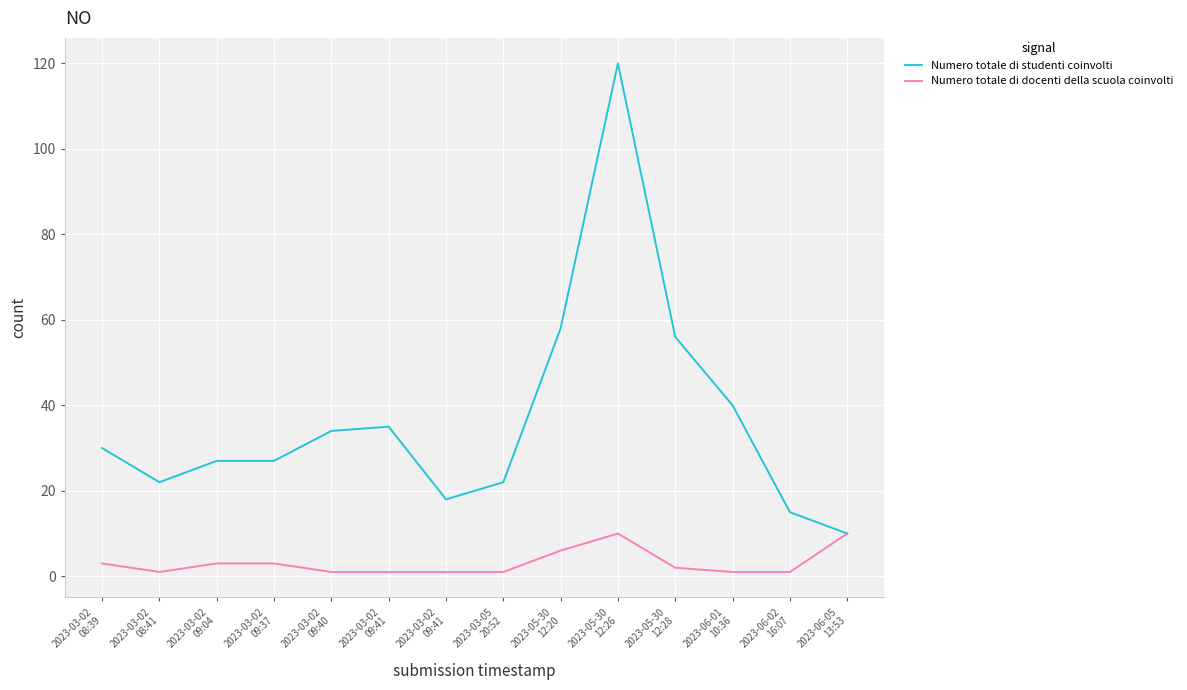

Is it true that Numero totale di docenti della scuola coinvolti equals 1 at 2023-06-02
16:07?

True